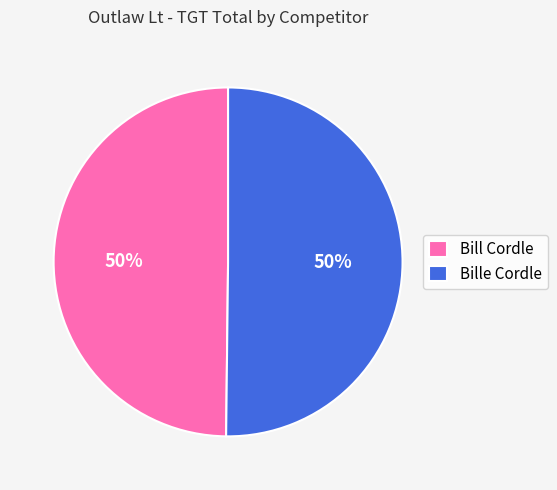

True or false: Bille Cordle accounts for 50% of the total.

True